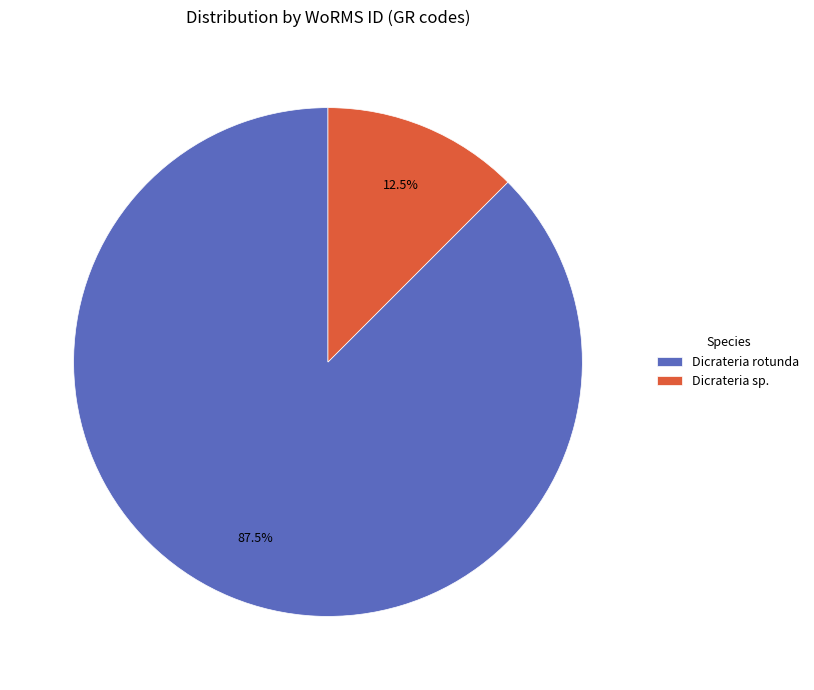

How many segments does this pie chart have?

2